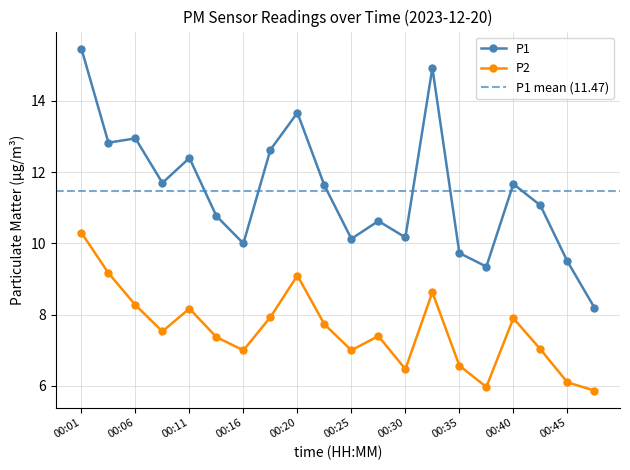

What is the greatest value displayed?

15.5